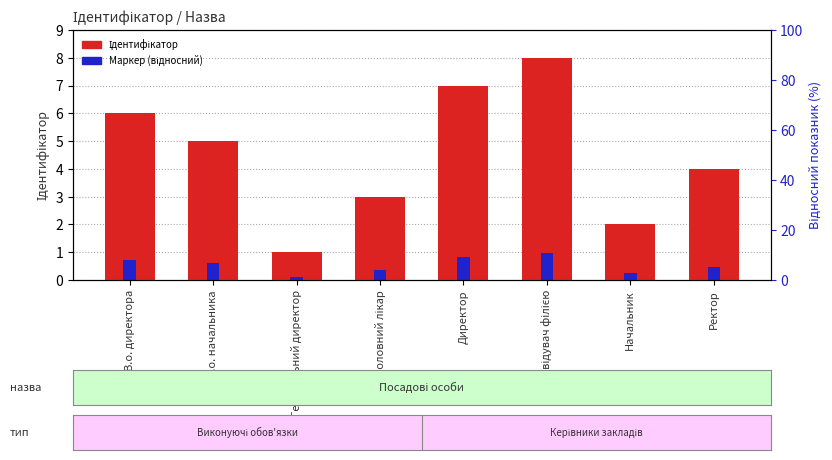

Reading left to right, transcribe all the data shown in this chart.

Ідентифікатор: В.о. директора=6.0	В.о. начальника=5.0	Генеральний директор=1.0	Головний лікар=3.0	Директор=7.0	Завідувач філією=8.0	Начальник=2.0	Ректор=4.0
Маркер (відносний): В.о. директора=0.7	В.о. начальника=0.6	Генеральний директор=0.1	Головний лікар=0.4	Директор=0.8	Завідувач філією=1.0	Начальник=0.2	Ректор=0.5